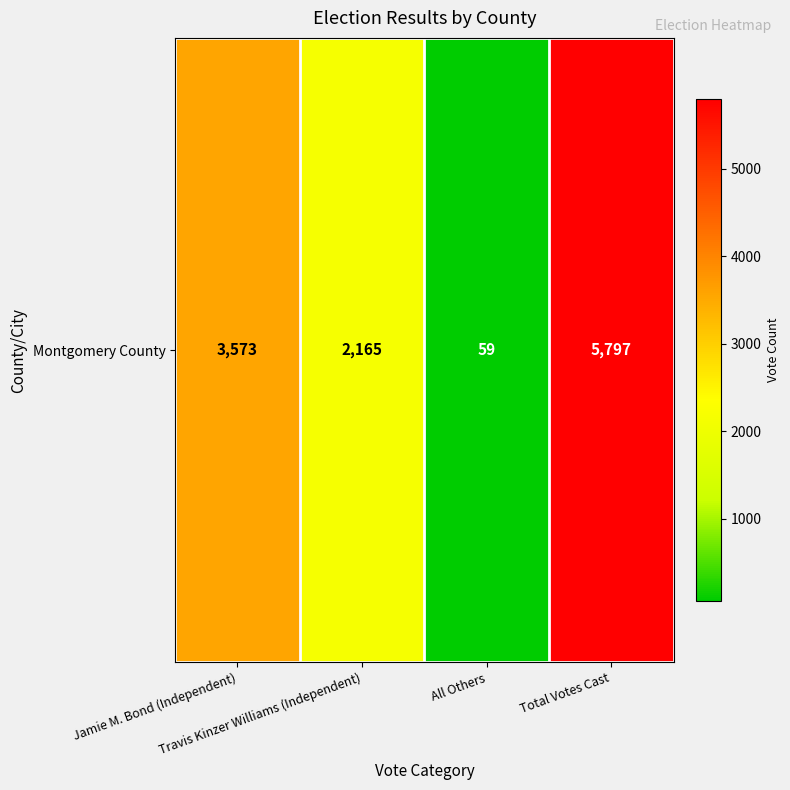

Count the number of data series in this chart.

1